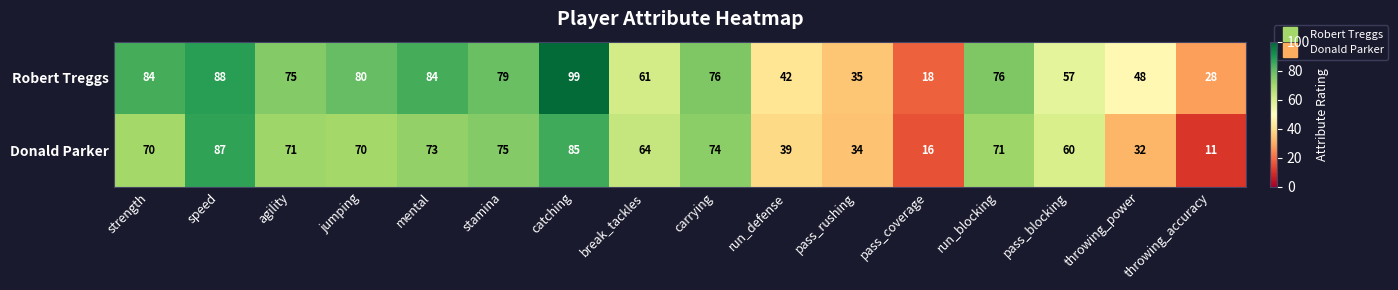

Which series has the largest range (max minus min)?

Robert Treggs